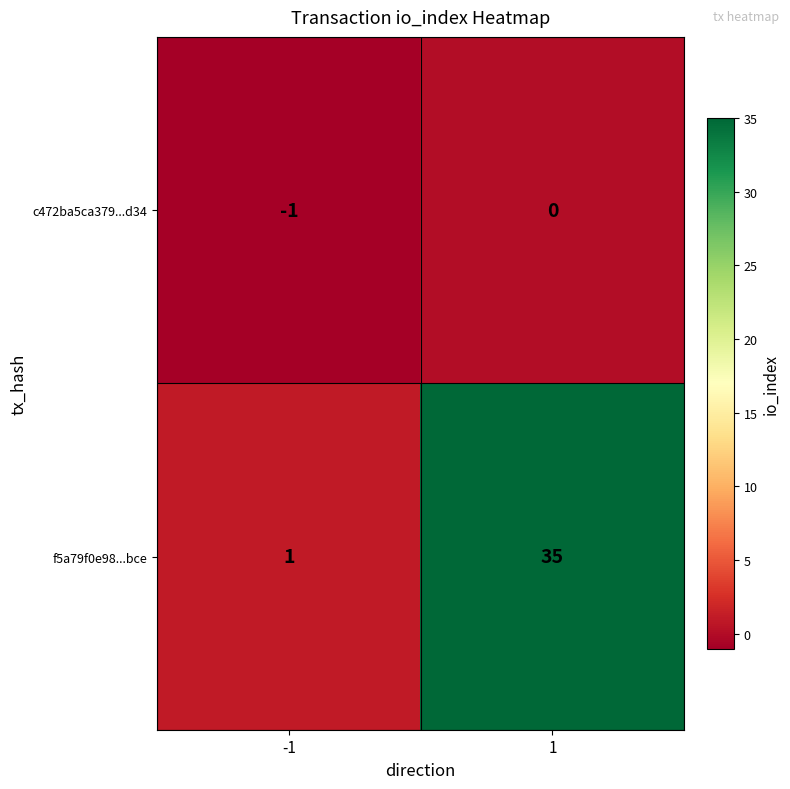

What is the sum of all f5a79f0e98...bce values?

36